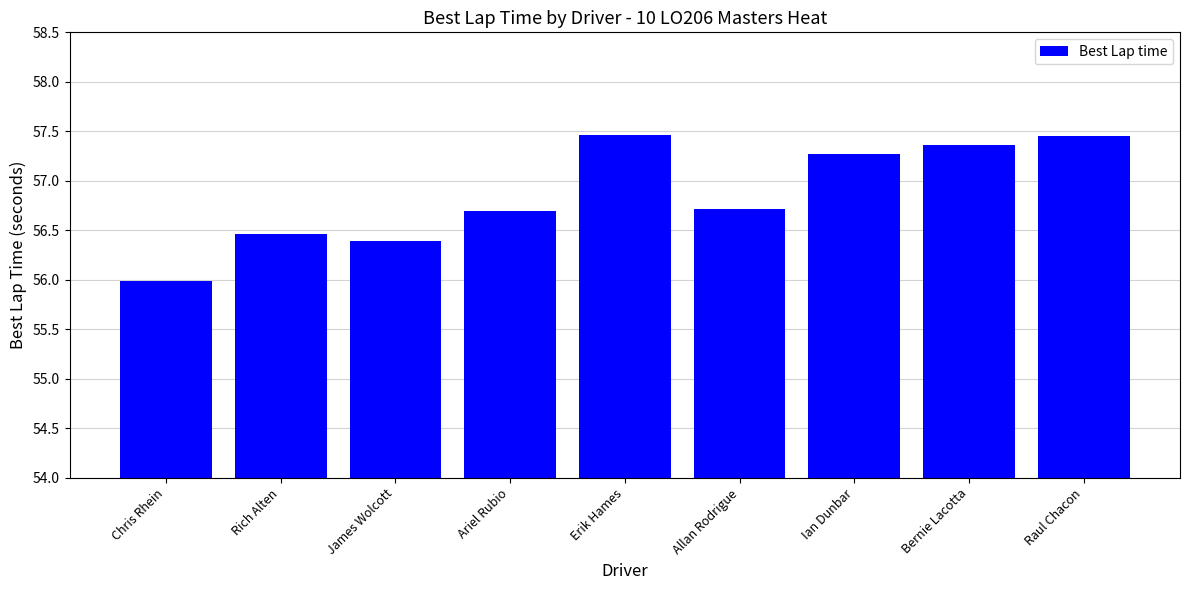

The value at Erik Hames is 57.5. True or false?

True